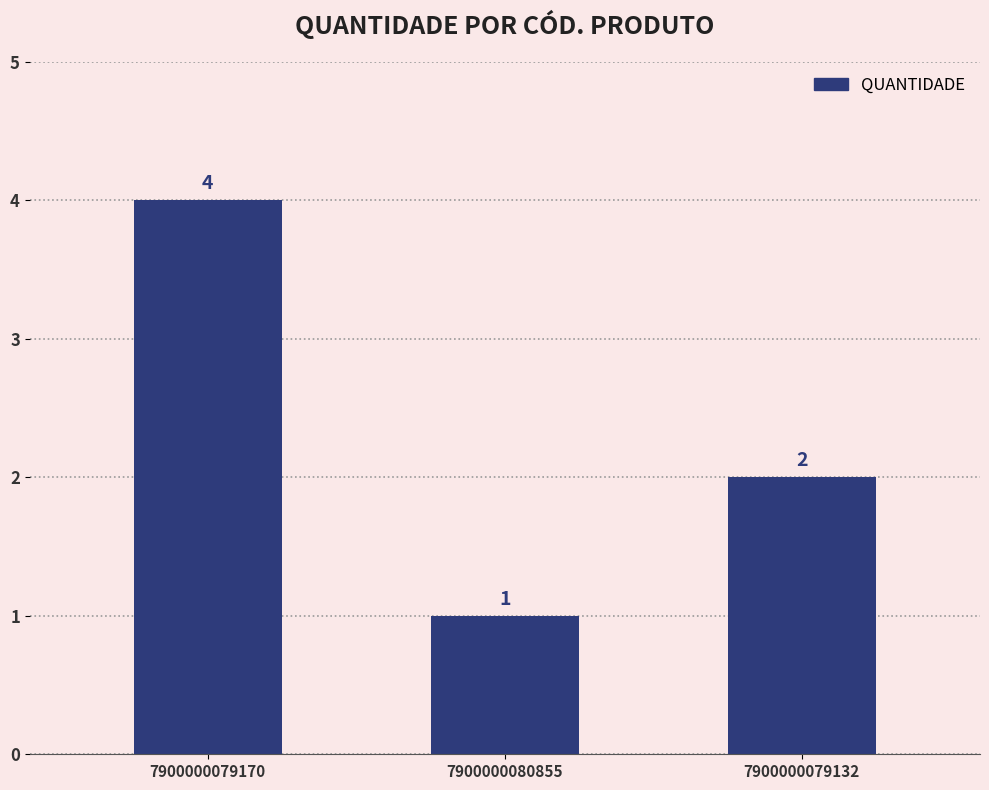

What value does the data have at 7900000079170?

4